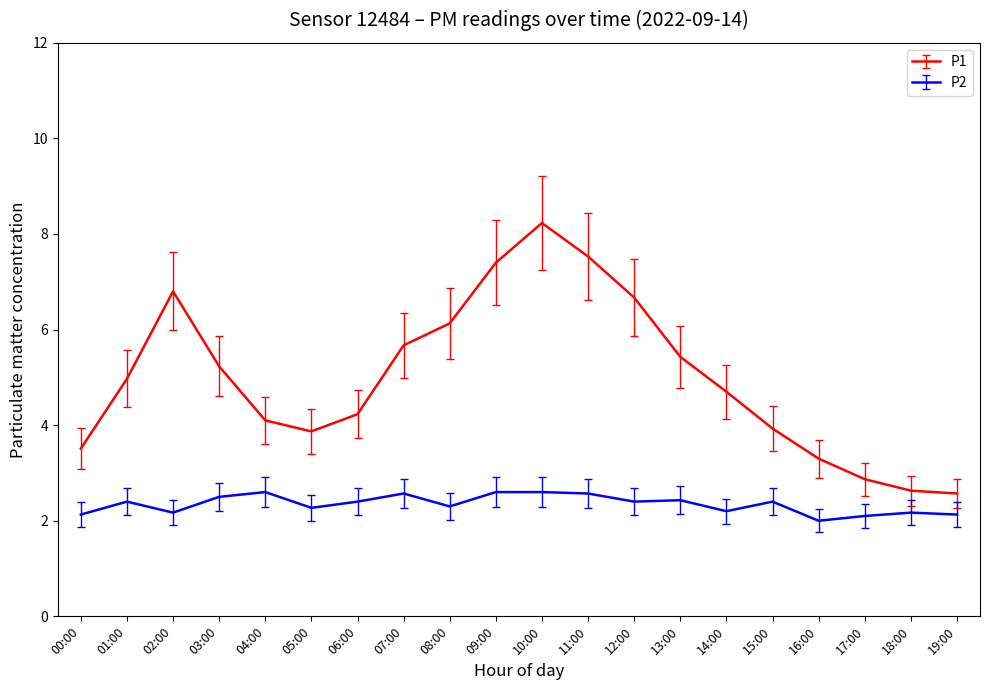

Is it true that P2 equals 1.0 at 11:00?

False